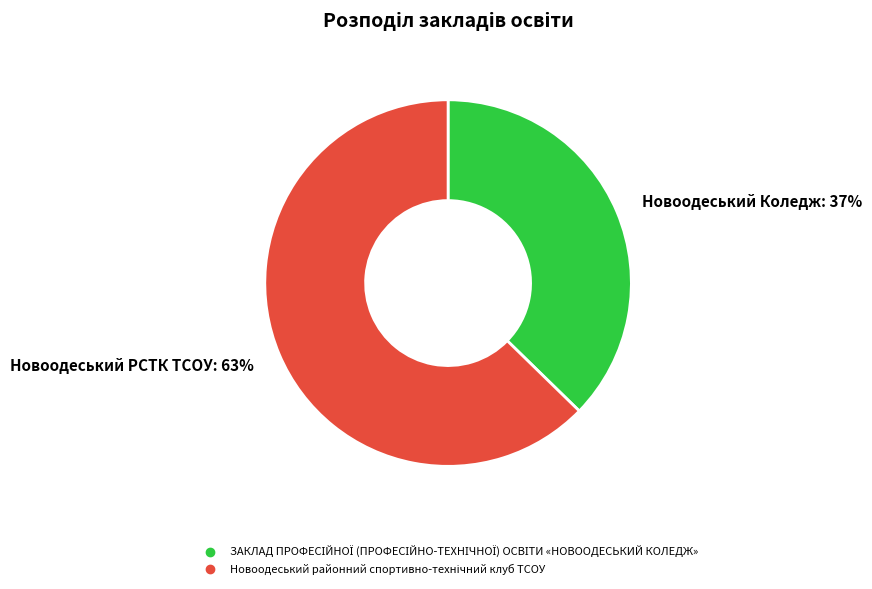

To the nearest percent, what is the average slice percentage?

50%